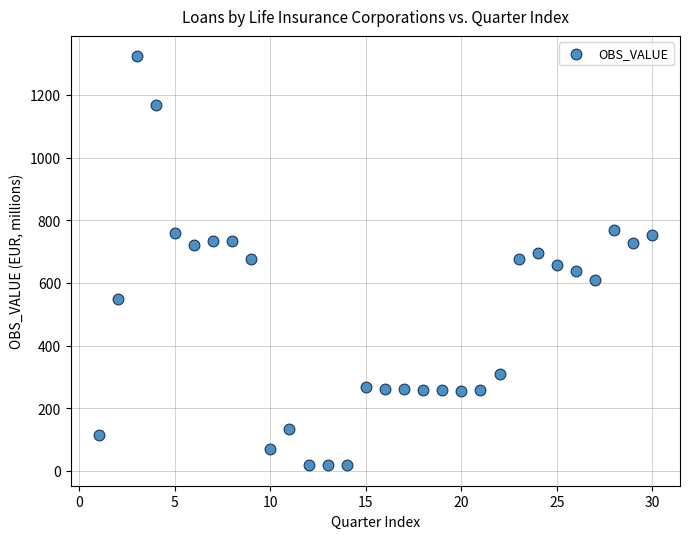

What is the range of X values (max minus min)?

29.0